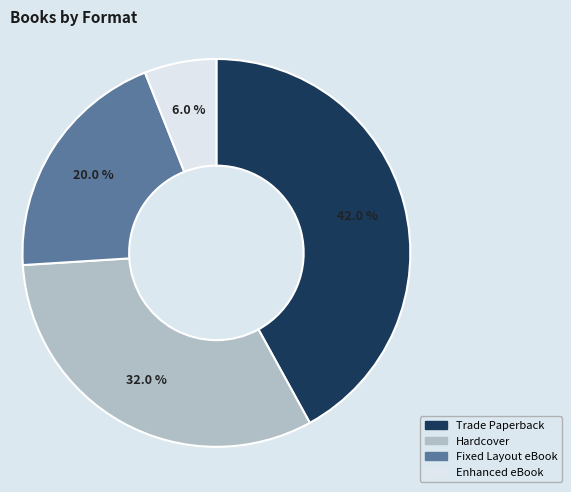

Between Enhanced eBook and Trade Paperback, which is larger?

Trade Paperback